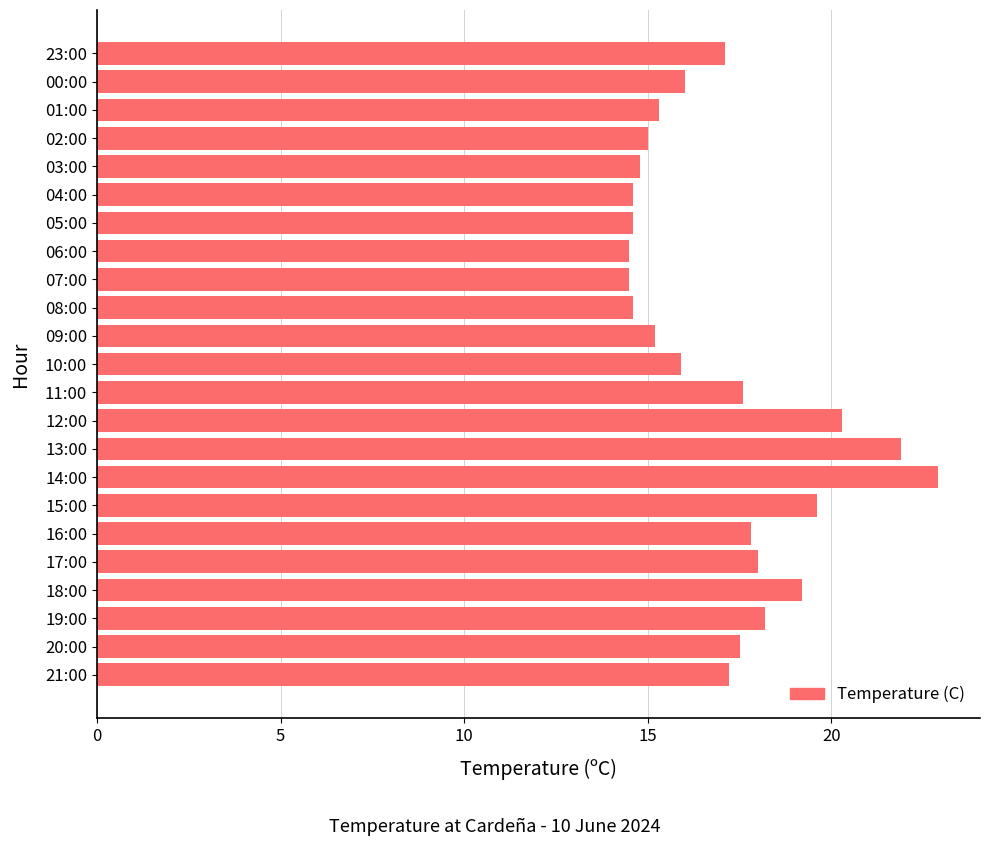

What is the difference between the maximum and minimum values?

8.4